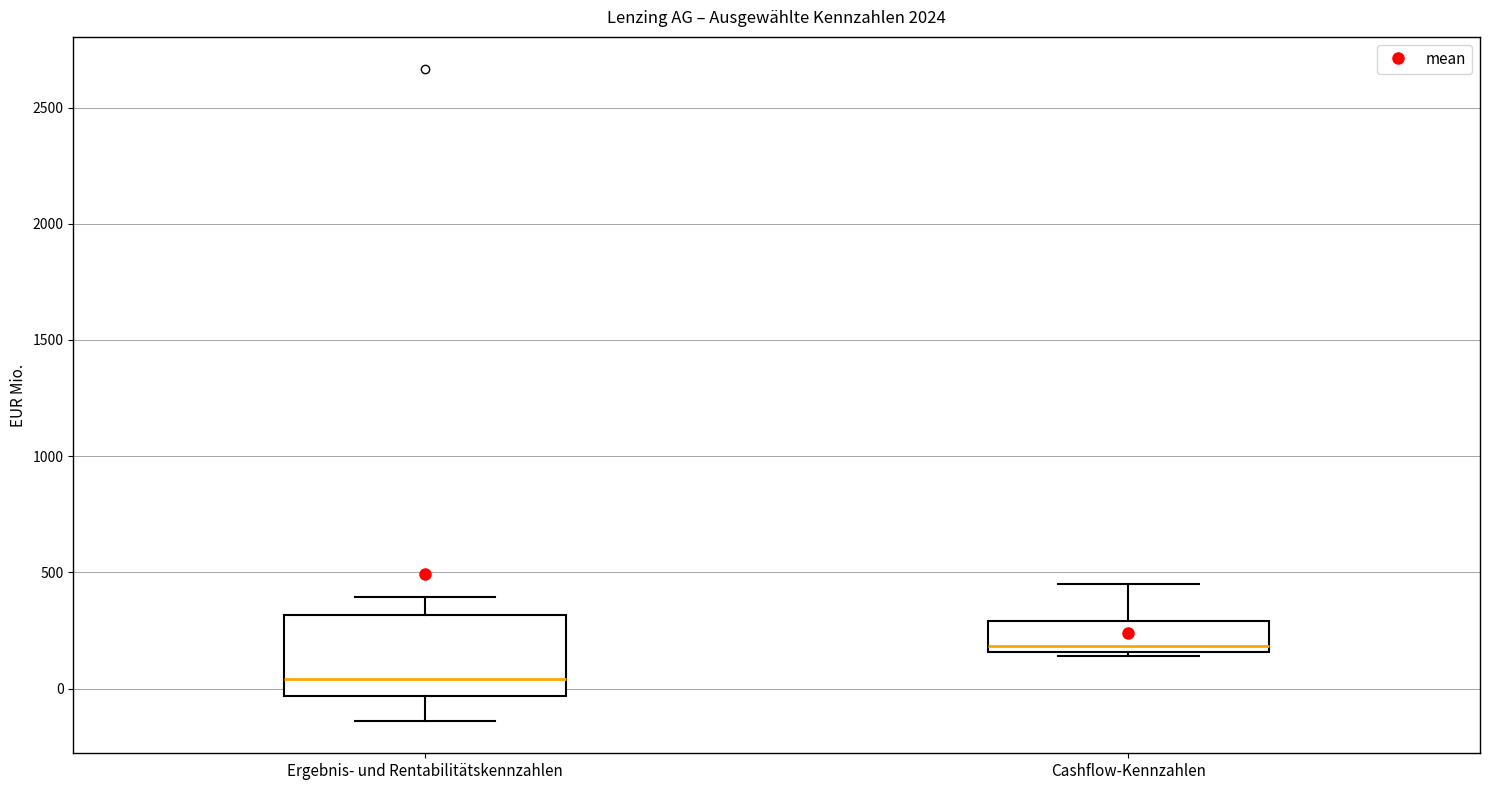

Reading left to right, read every box against the y-axis: the position of its median line, the range the box covers, and the ends of its whiskers. The values are not printed on the chart, so give them approximately, as read against the axis.

Ergebnis- und Rentabilitätskennzahlen: median 50, box -50 to 300, whiskers -150 to 400
Cashflow-Kennzahlen: median 200, box 150 to 300, whiskers 150 (just below the box's lower edge) to 450